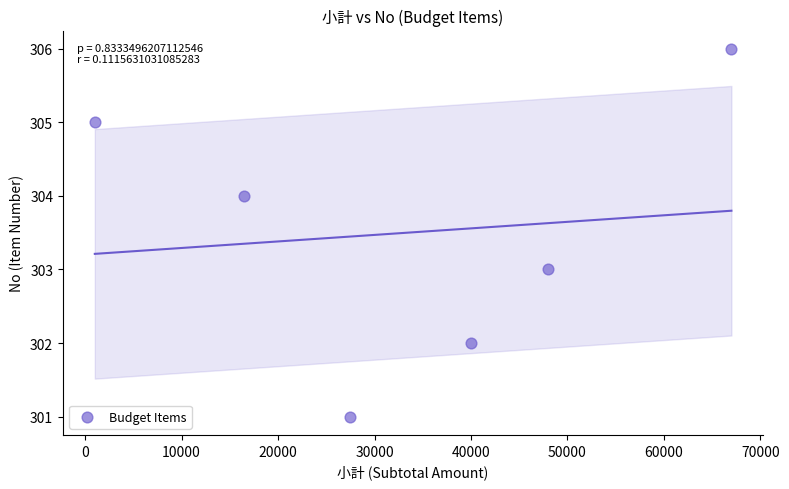

What is the range of X values (max minus min)?

66000